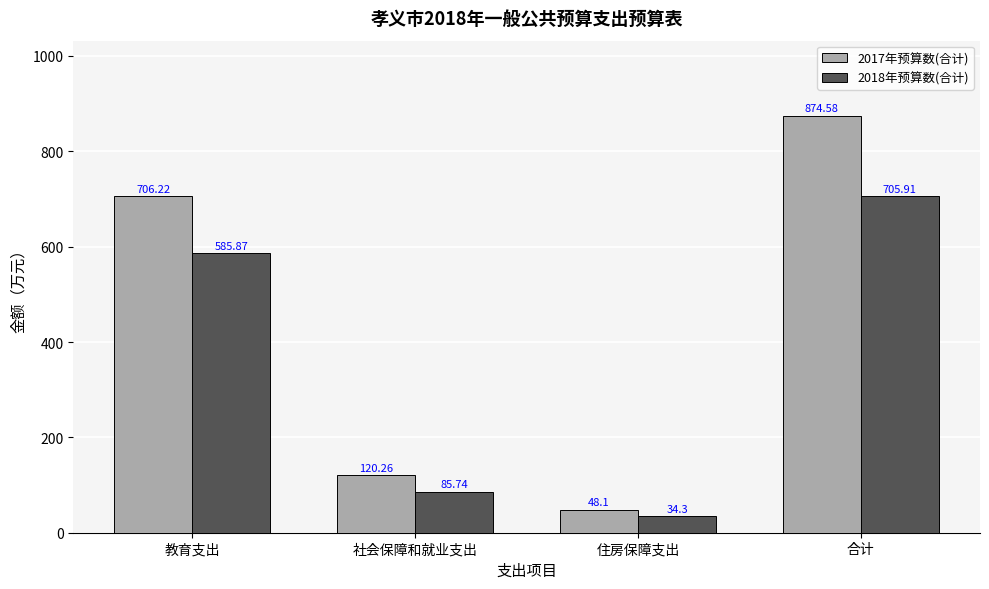

The 2018年预算数(合计) series shows 467.8 at 合计. True or false?

False